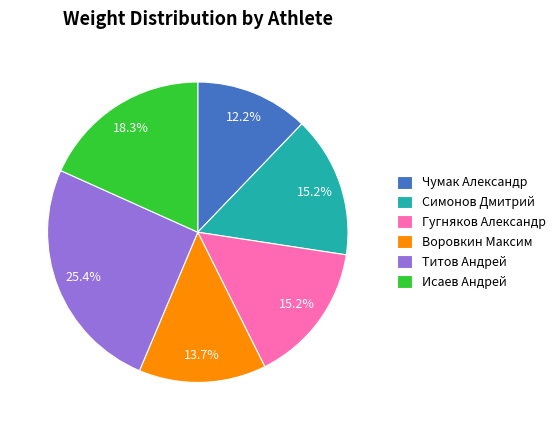

What is the largest slice in the pie chart?

Титов Андрей